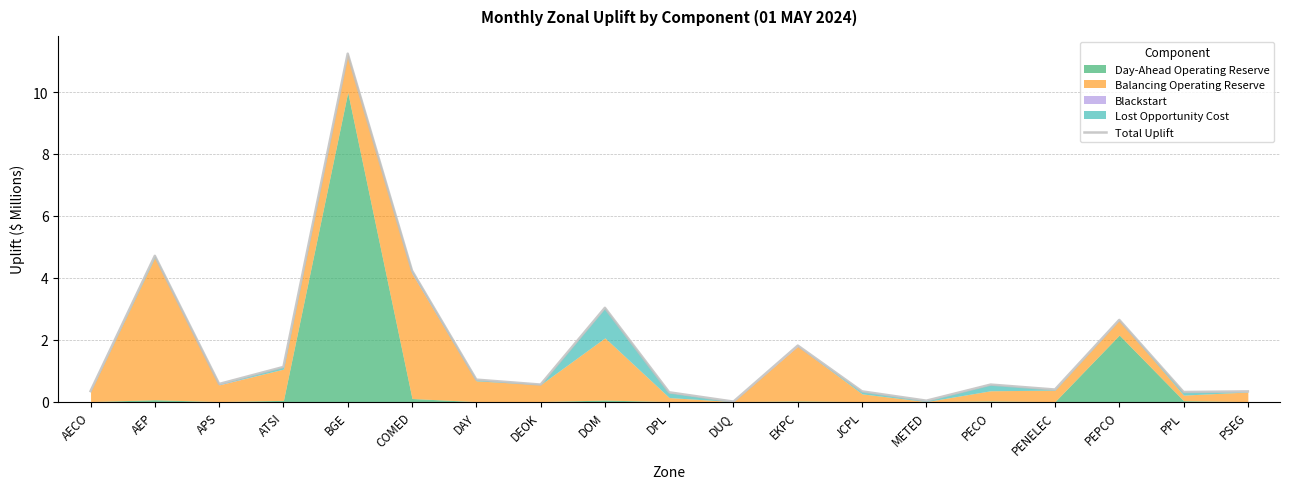

Reading right to left, list all the values displayed in this chart.

0.3	0.3	2.6	0.4	0.6	0.0	0.3	1.8	0.0	0.3	3.0	0.6	0.7	4.2	11.2	1.1	0.6	4.7	0.3